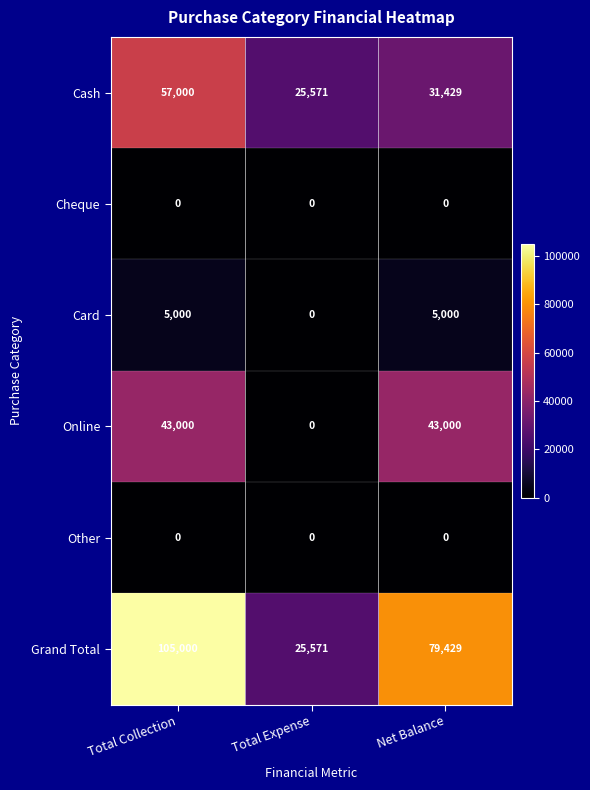

What is the average value of the Cash series?

38000